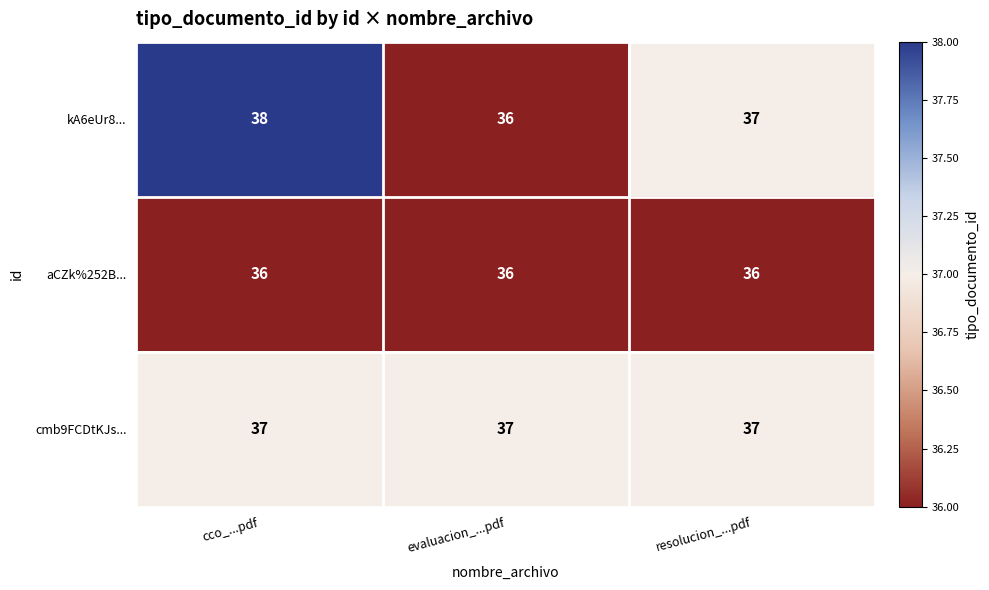

Which series has the largest range (max minus min)?

kA6eUr8...